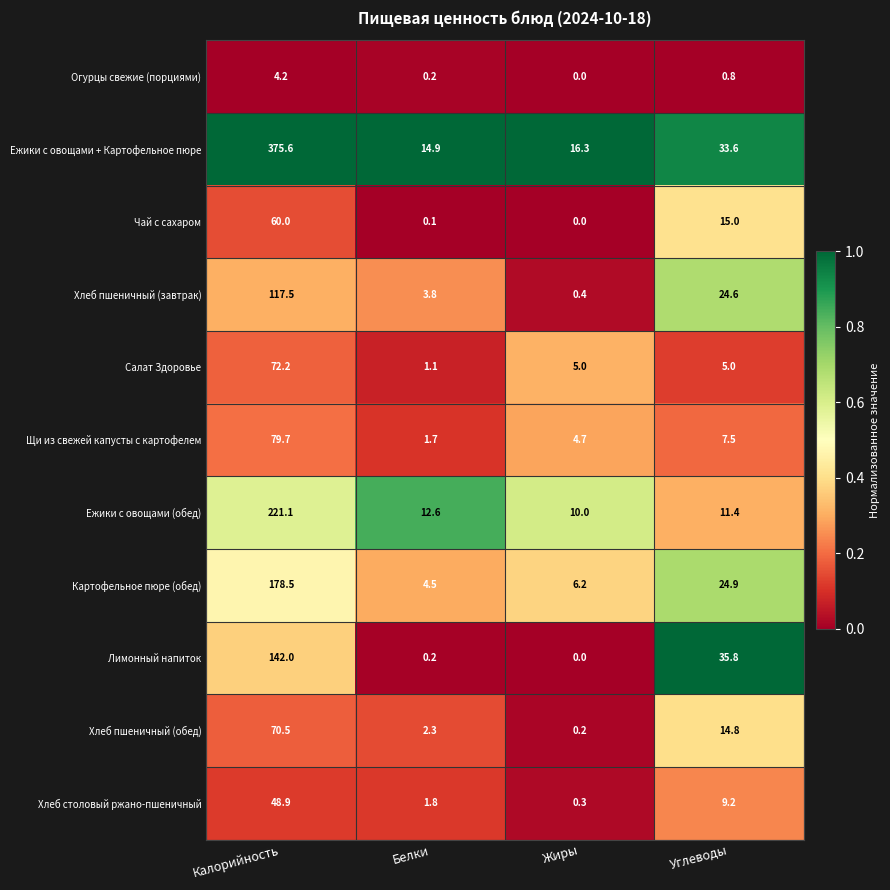

What is the average value of the Огурцы свежие (порциями) series?

1.3